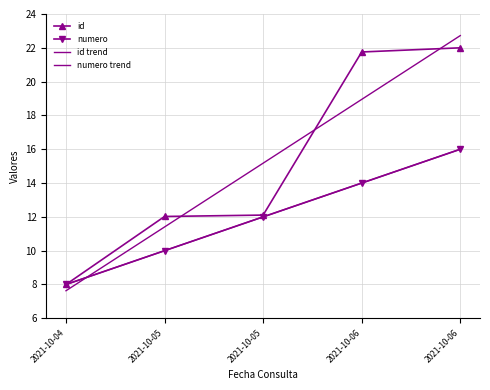

What is the sum of all id values?

75.9